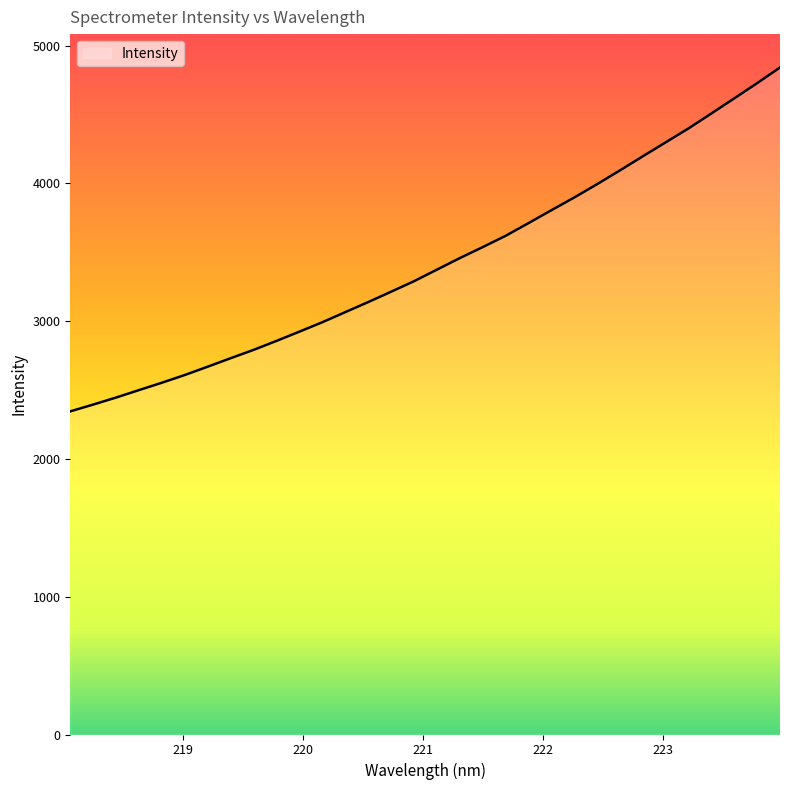

Reading left to right, extract all data points from this chart.

2345.0	2394.4	2445.4	2499.4	2552.9	2609.0	2669.5	2730.9	2791.2	2856.4	2923.6	2991.6	3064.9	3137.9	3212.9	3289.2	3373.0	3456.9	3536.6	3618.4	3710.6	3804.1	3896.7	3993.3	4093.6	4195.8	4297.0	4398.4	4506.8	4616.3	4726.7	4840.6